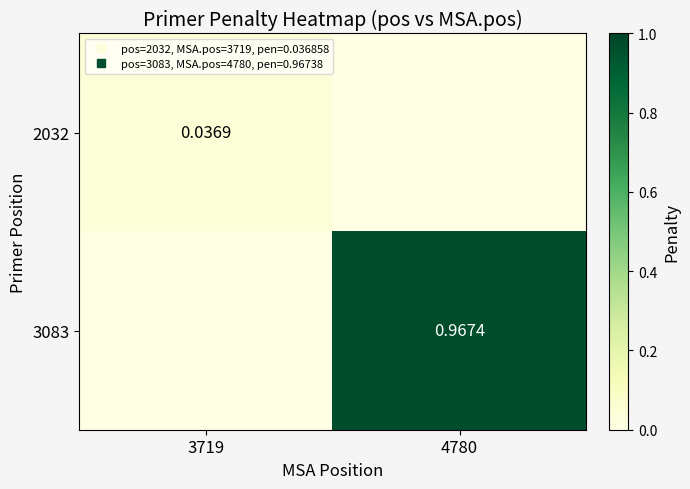

The 2032 series shows 0.0 at 4780. True or false?

True